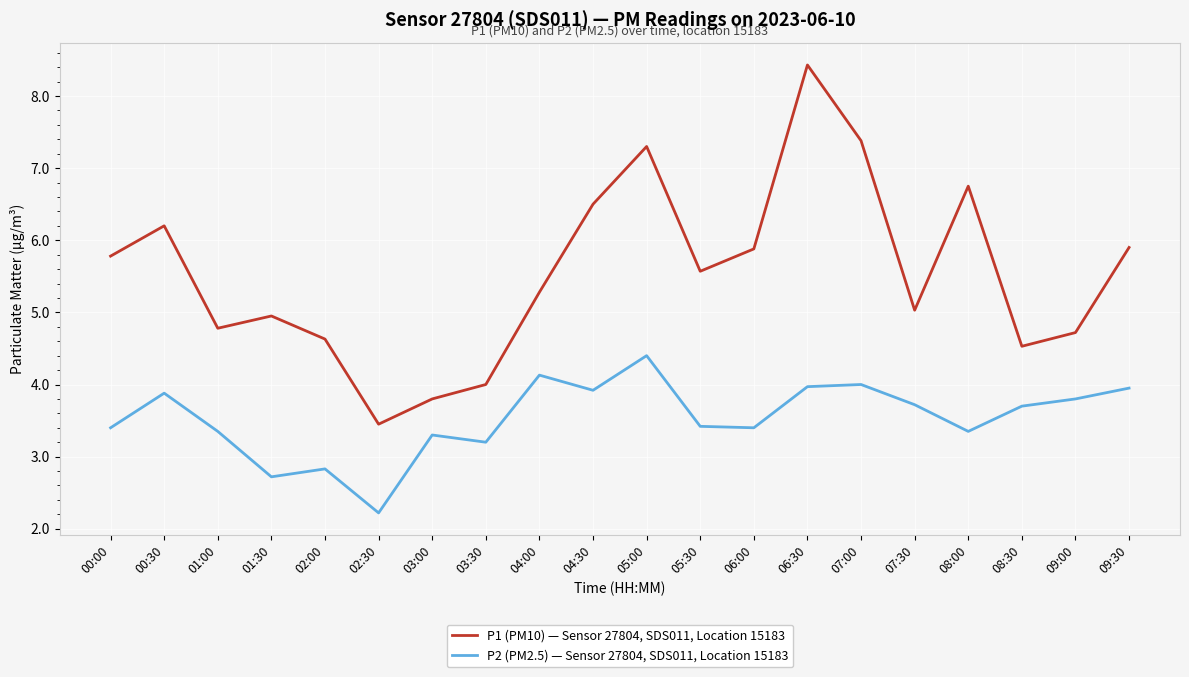

Reading left to right, list all the values displayed in this chart.

P1 (PM10) — Sensor 27804, SDS011, Location 15183: 5.8	6.2	4.8	5.0	4.6	3.5	3.8	4.0	5.3	6.5	7.3	5.6	5.9	8.4	7.4	5.0	6.8	4.5	4.7	5.9
P2 (PM2.5) — Sensor 27804, SDS011, Location 15183: 3.4	3.9	3.4	2.7	2.8	2.2	3.3	3.2	4.1	3.9	4.4	3.4	3.4	4.0	4.0	3.7	3.4	3.7	3.8	4.0